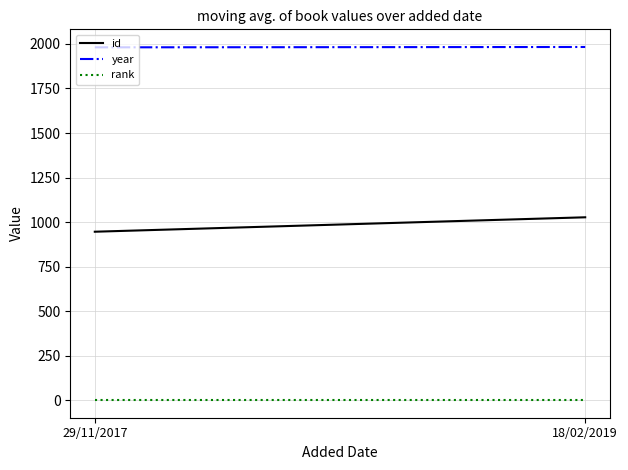

What is the sum of all rank values?

2